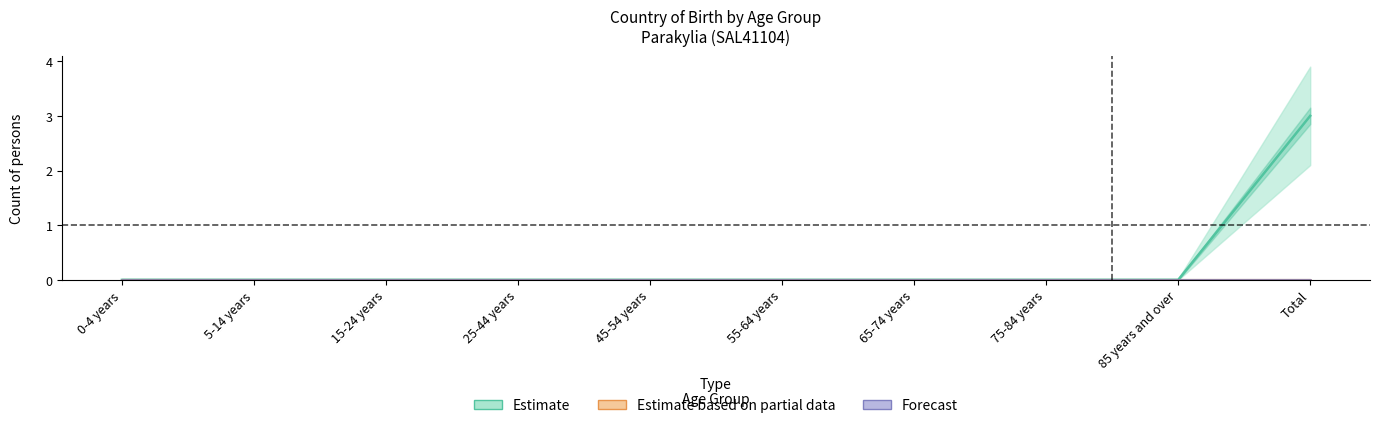

True or false: Estimate based on partial data and Forecast intersect in this chart.

False